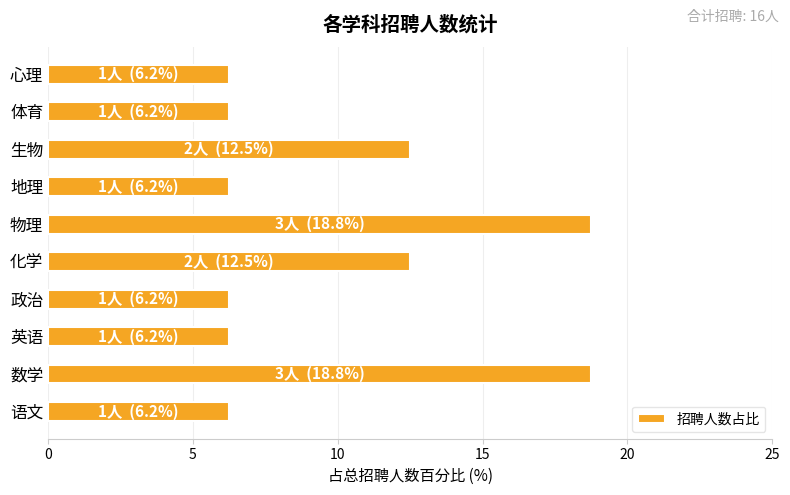

What is the average value?

10.0